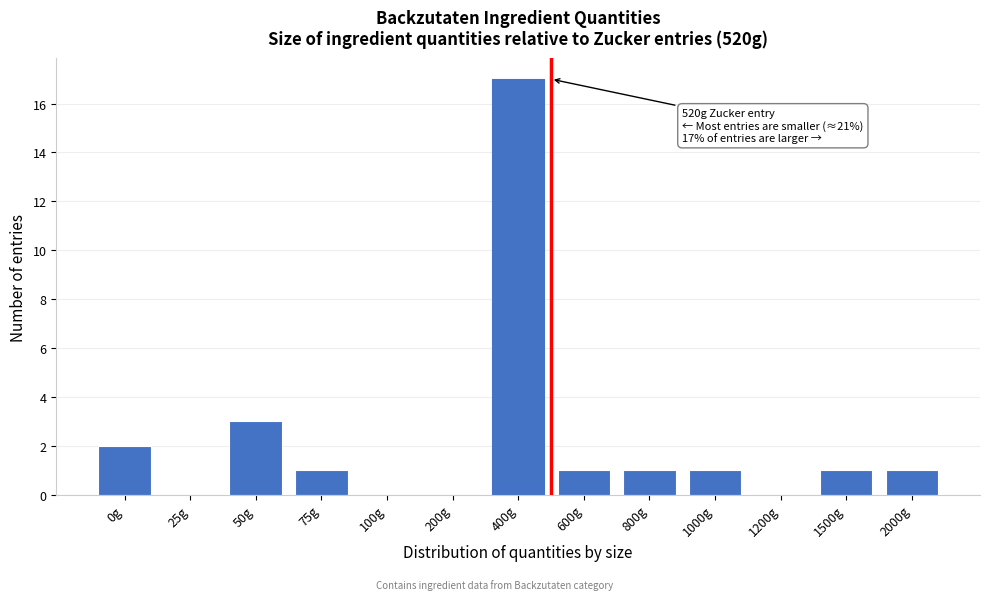

Reading left to right, extract all data points from this chart.

0g=2	25g=0	50g=3	75g=1	100g=0	200g=0	400g=17	600g=1	800g=1	1000g=1	1200g=0	1500g=1	2000g=1